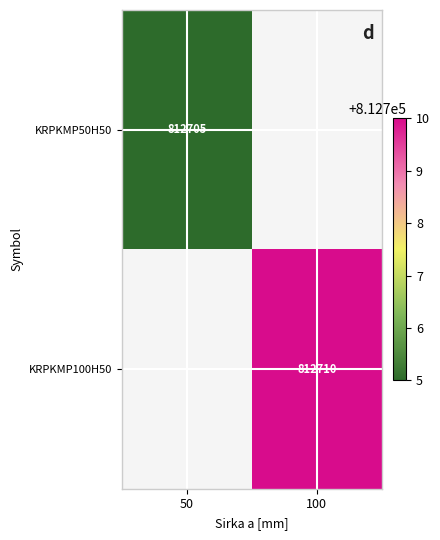

The KRPKMP100H50 series shows 1100053 at 100. True or false?

False